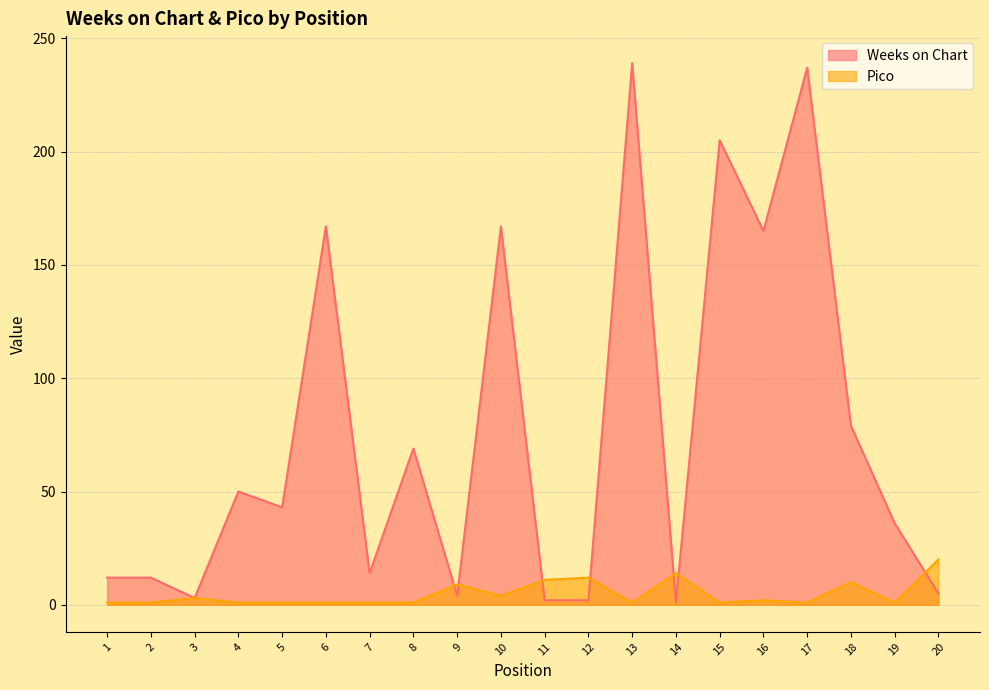

True or false: Weeks on Chart and Pico intersect in this chart.

True